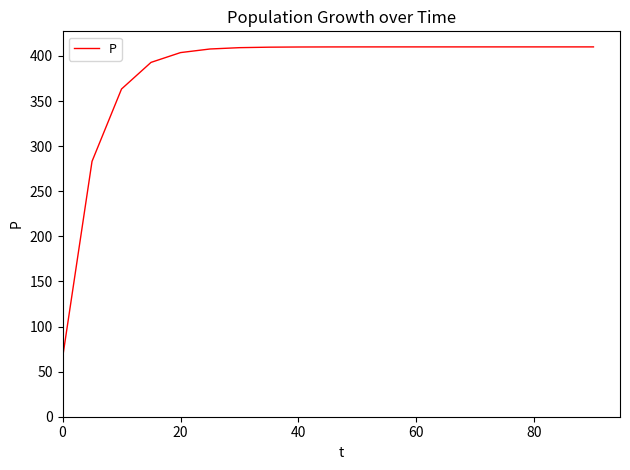

What is the greatest value displayed?

410.0